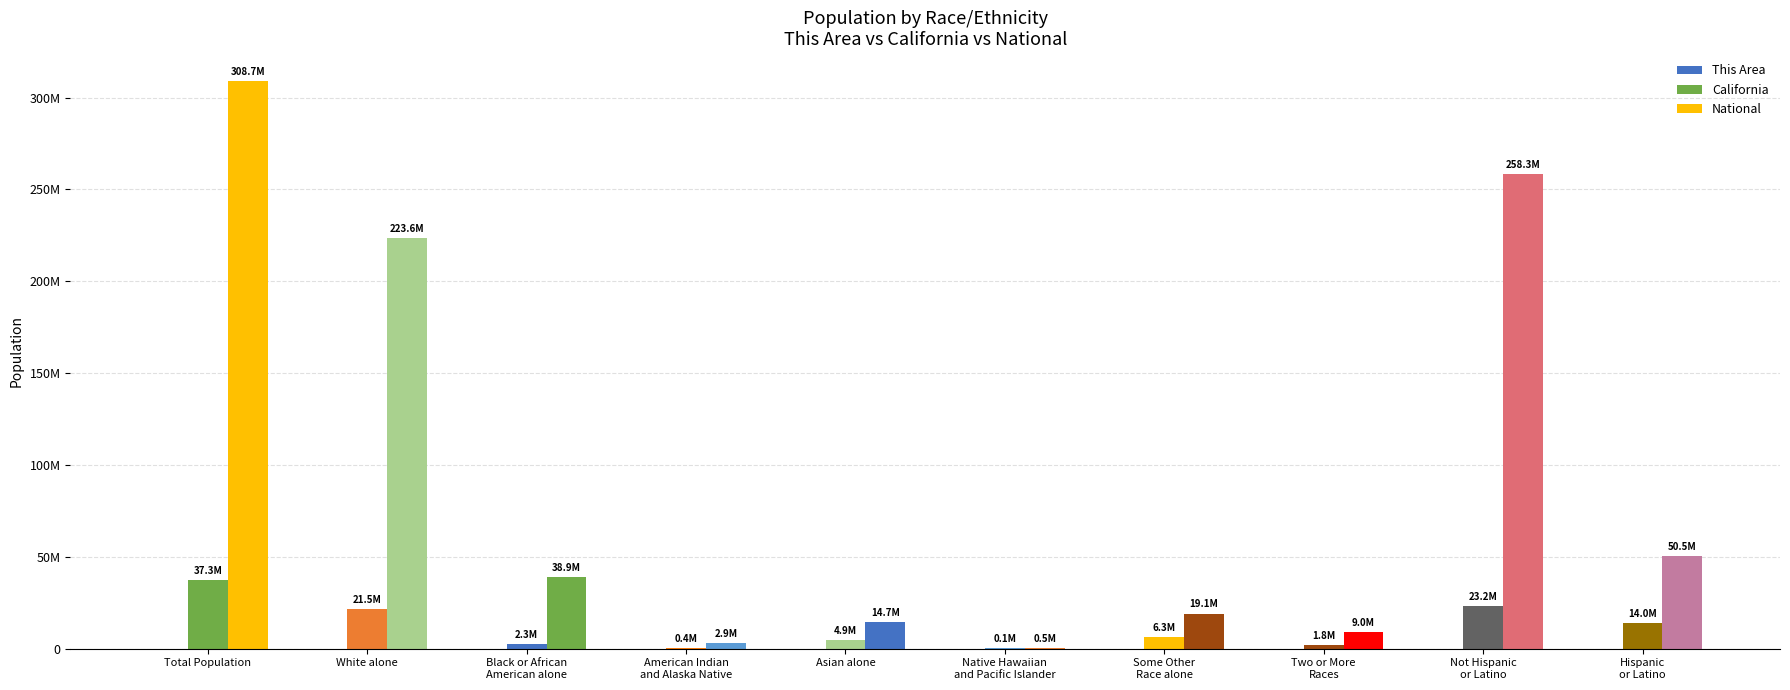

Does the chart contain stacked bars?

No